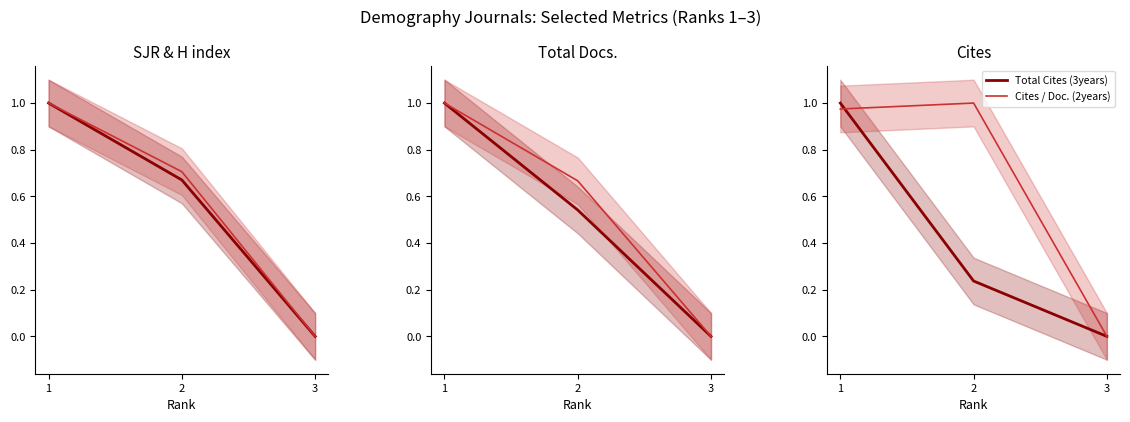

At which category is the sum across all series the highest?

1